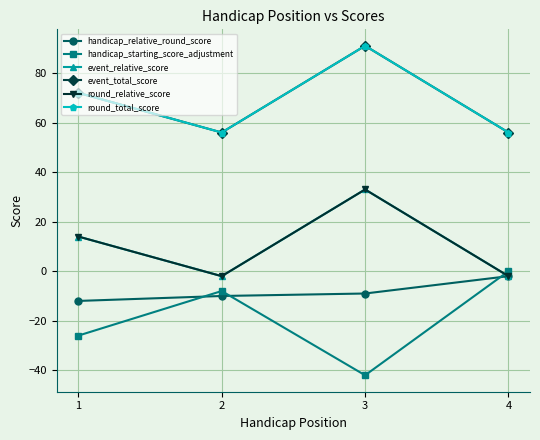

Which category has the lowest value in the event_total_score series?

2